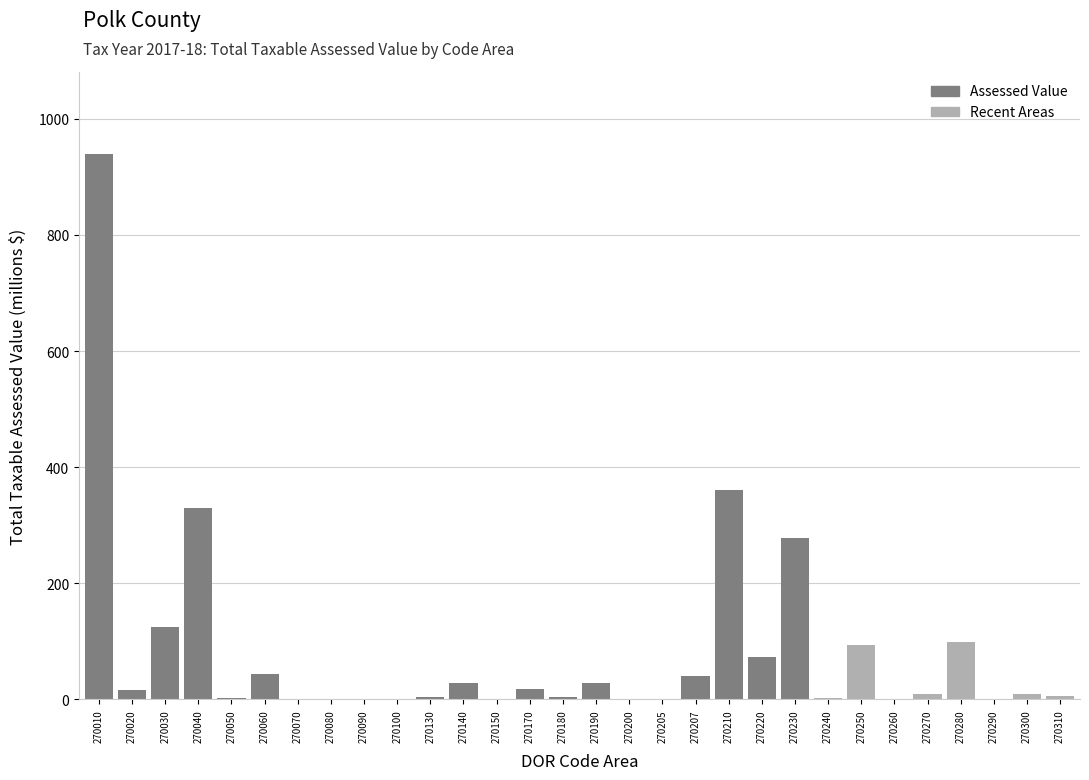

What is the difference between the values at 270020 and 270230?

263.1